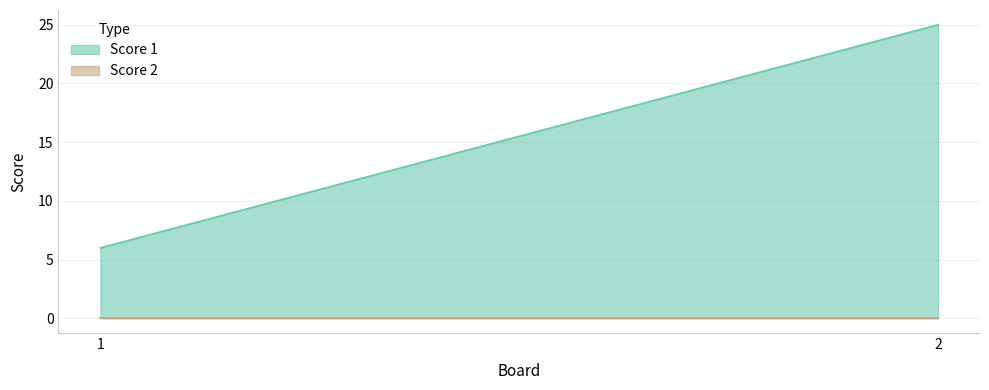

Between 1 and 2, which series saw the biggest shift?

Score 1